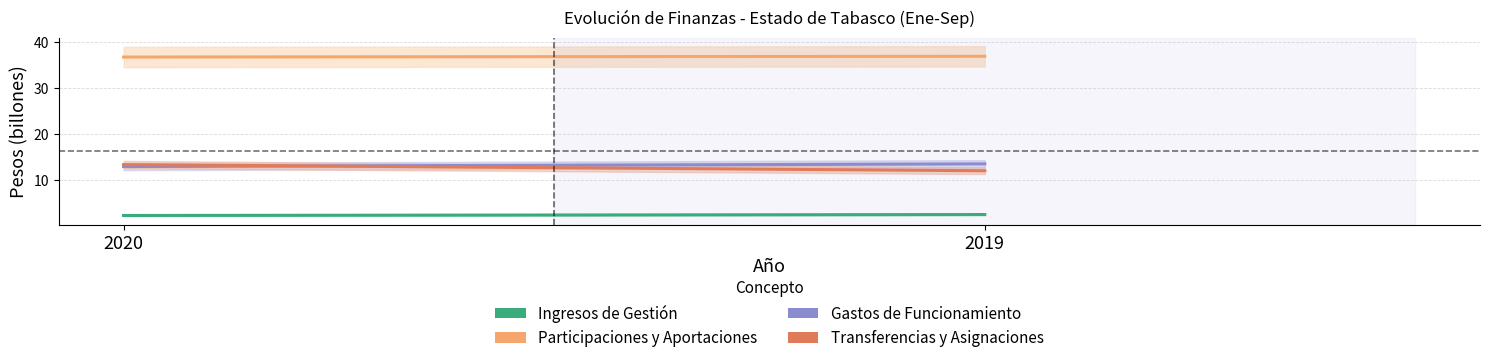

How many data points does each series have?

2